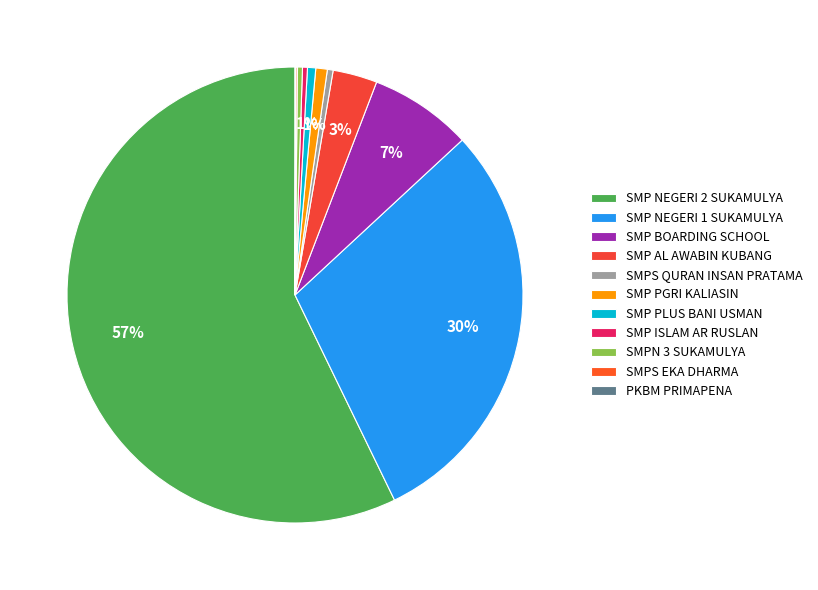

Does PKBM PRIMAPENA account for over 50% of the chart?

No